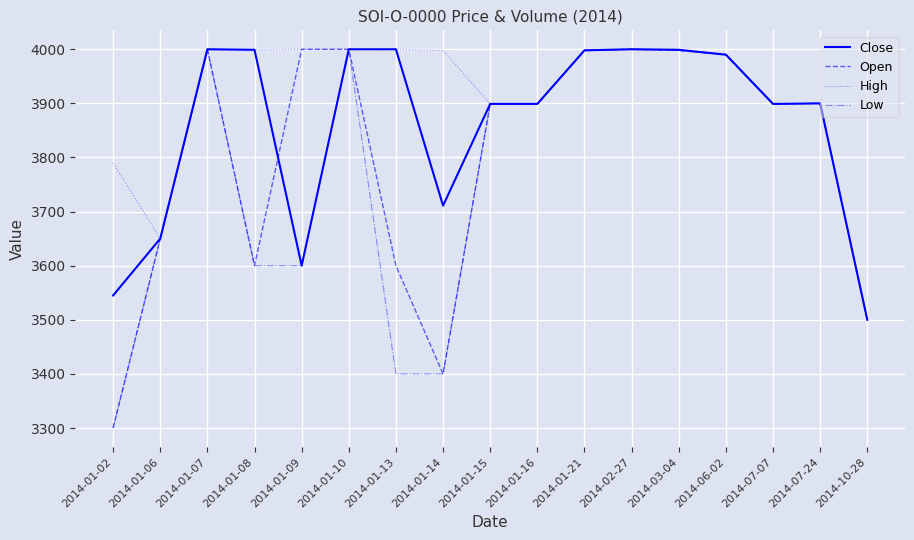

List the series in order of their overall mean, lowest first.

Low, Open, Close, High